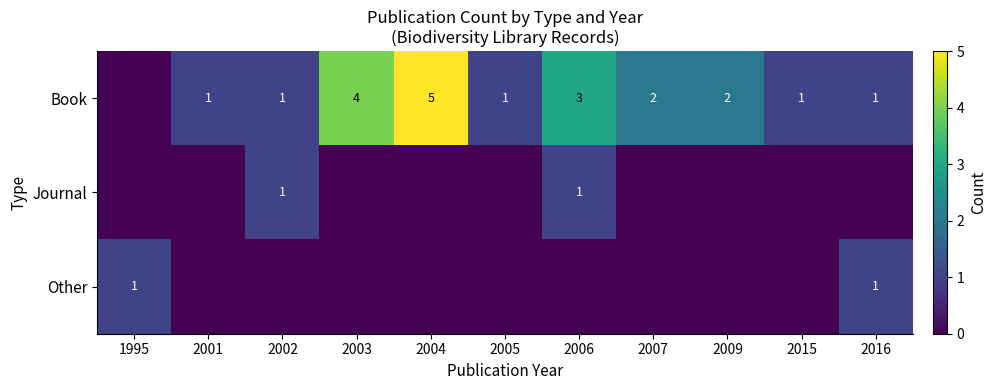

True or false: Journal has a value of 0 at 2006.

False